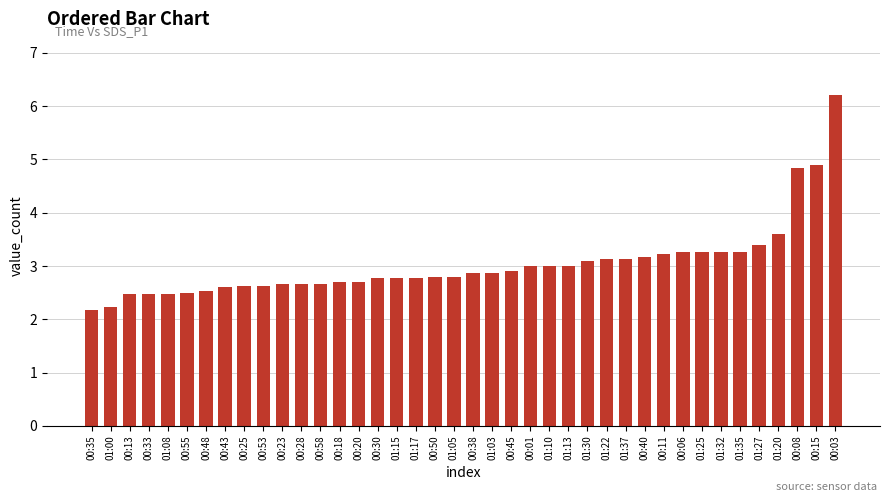

How many bars are there in total?

40